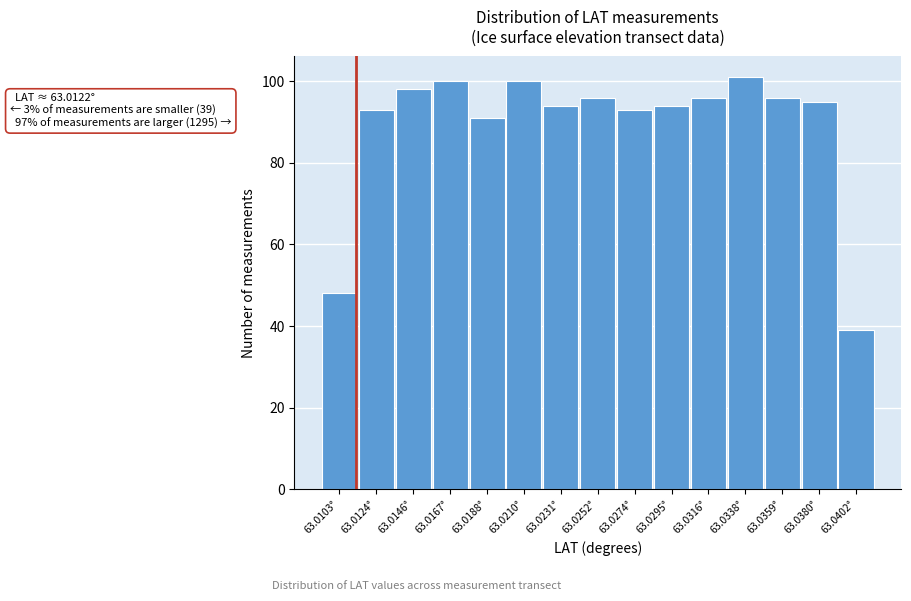

Reading left to right, what are all the values shown in this chart?

63.0103°=48	63.0124°=93	63.0146°=98	63.0167°=100	63.0188°=91	63.0210°=100	63.0231°=94	63.0252°=96	63.0274°=93	63.0295°=94	63.0316°=96	63.0338°=101	63.0359°=96	63.0380°=95	63.0402°=39